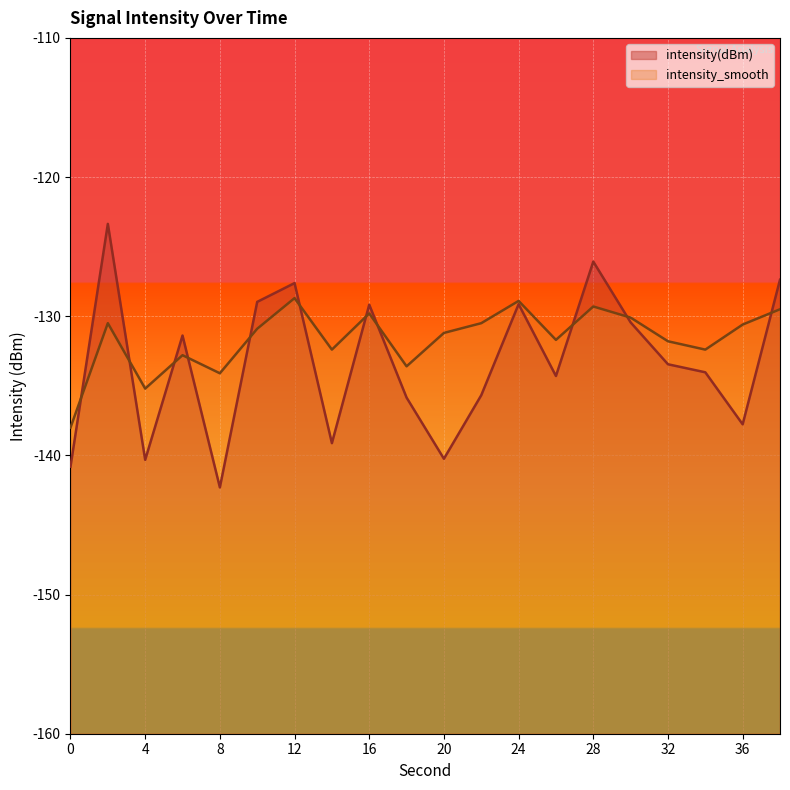

List the series in order of their peak value, lowest first.

intensity_smooth, intensity(dBm)